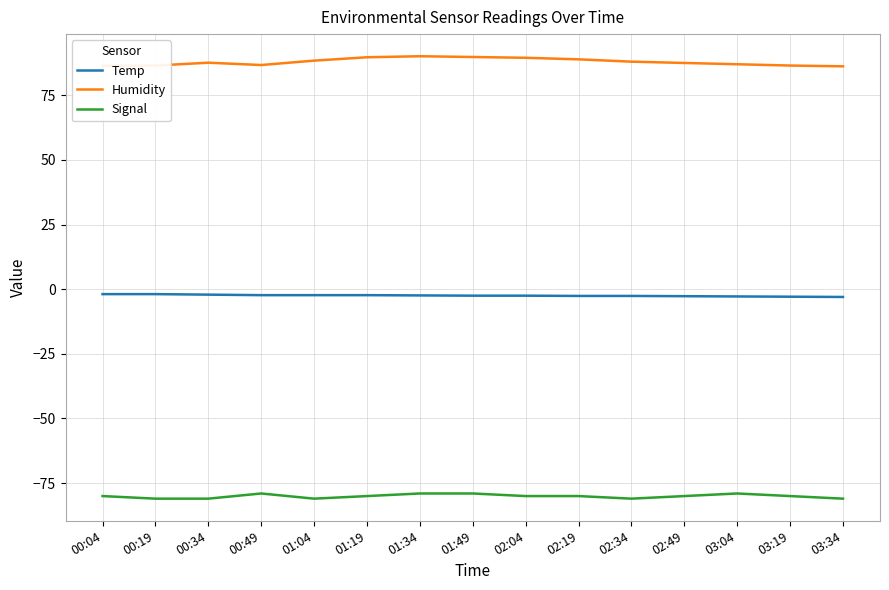

What is the sum of the Temp values at 00:19 and 00:04?

-3.8